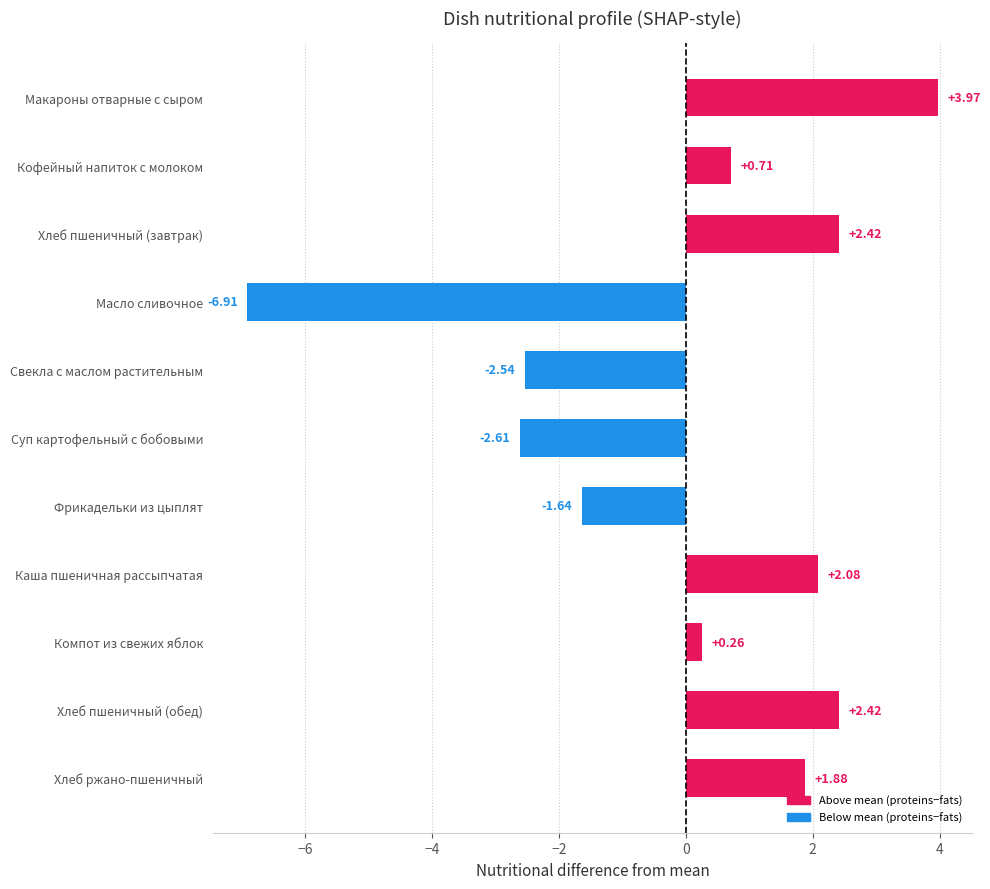

What is the sum of the values at Фрикадельки из цыплят and Свекла с маслом растительным?

-4.2